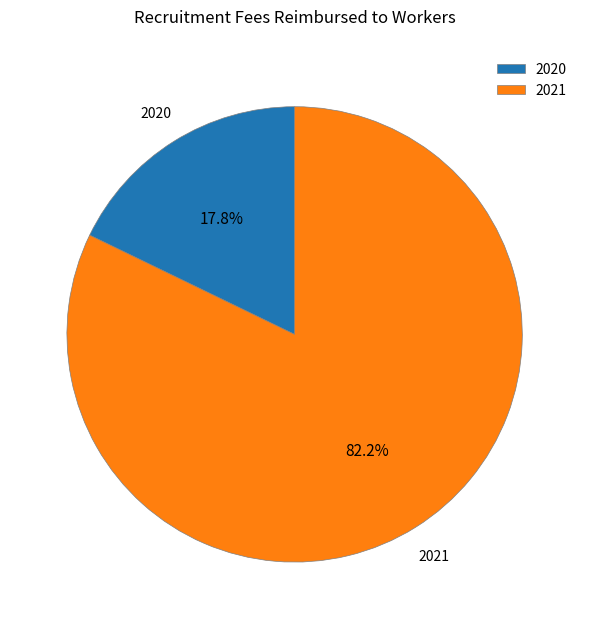

True or false: 2020 accounts for 24% of the total.

False